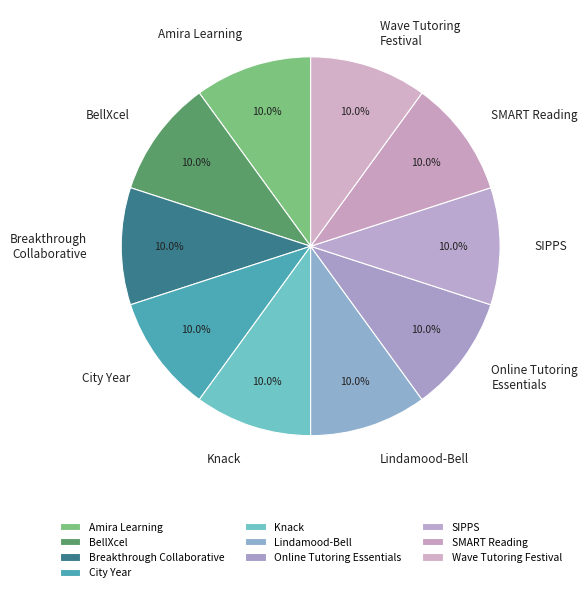

Approximately how many times larger is the value at SIPPS compared to City Year?

1.0